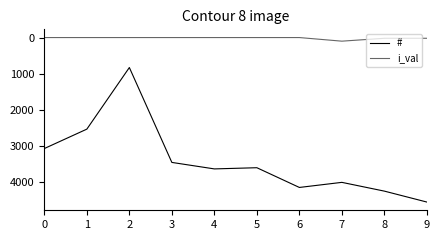

The i_val series shows 33 at 5. True or false?

False